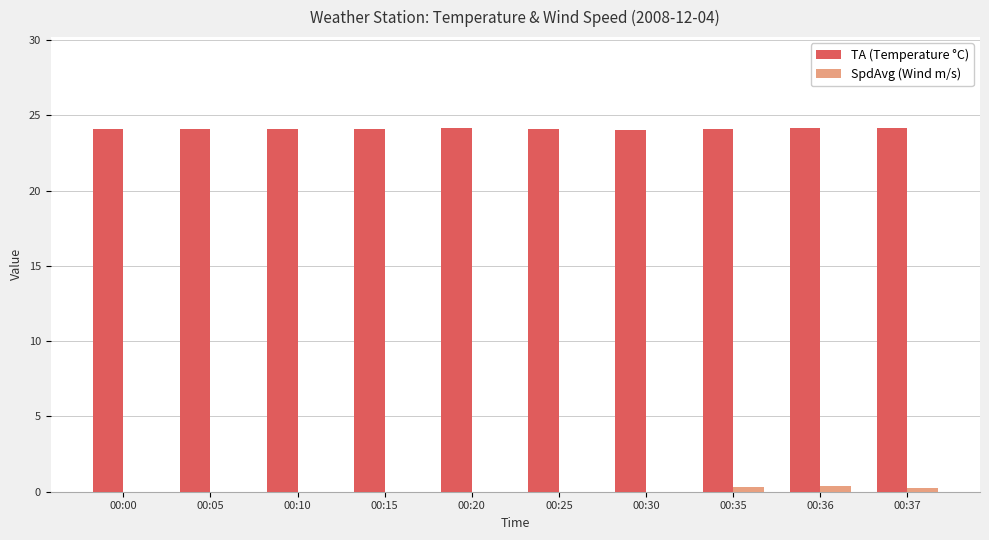

The value of TA (Temperature °C) at 00:05 is 11.4. True or false?

False